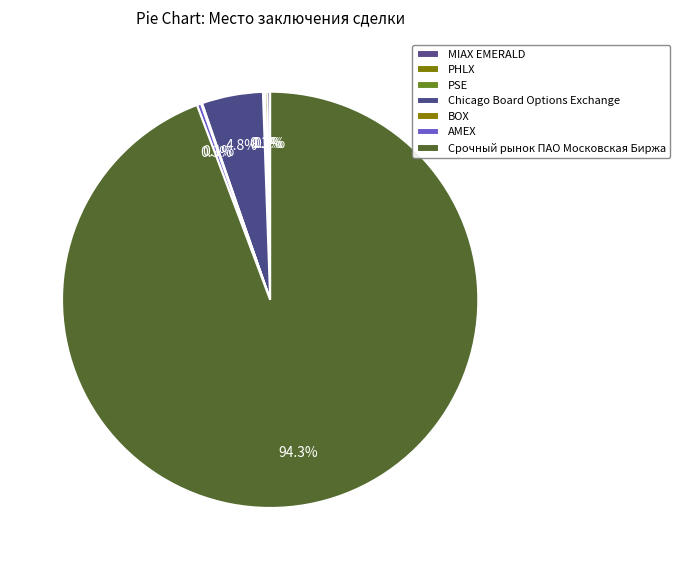

Which slice is the largest?

Срочный рынок ПАО Московская Биржа